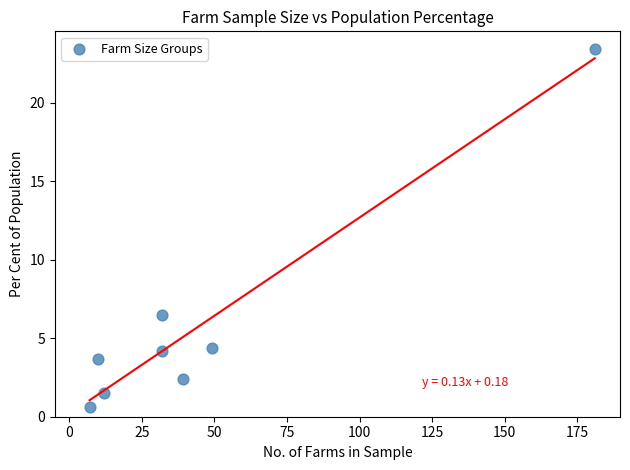

What is the range of X values (max minus min)?

174.0